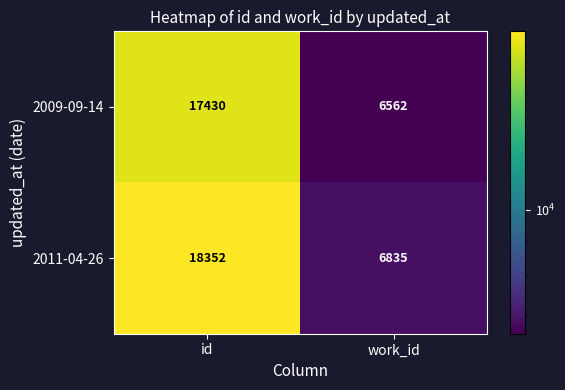

Rank the series at id from lowest to highest value.

2009-09-14, 2011-04-26